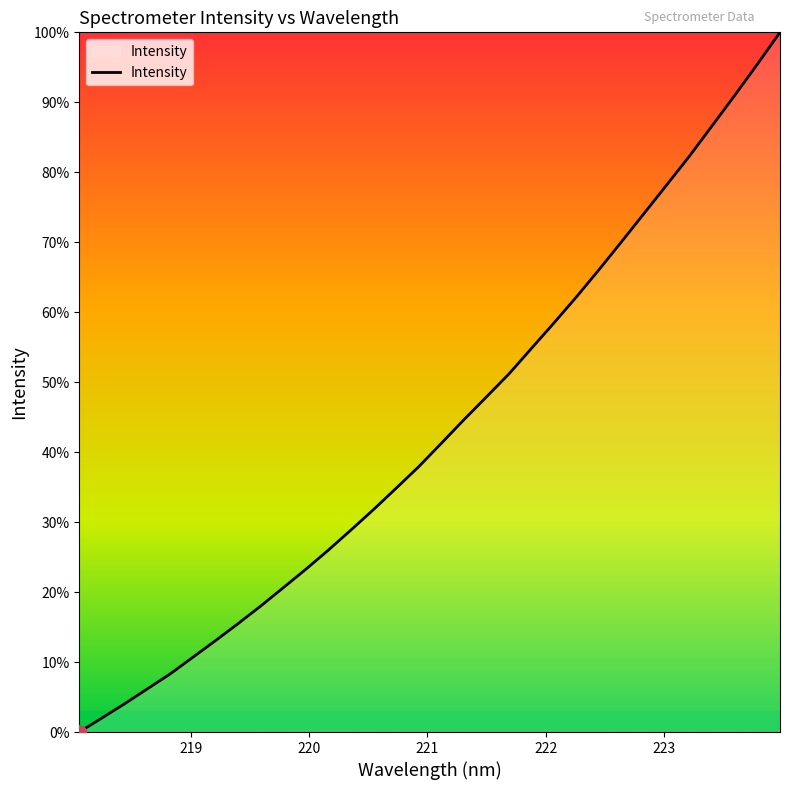

What is the sum of all values?

1385.4